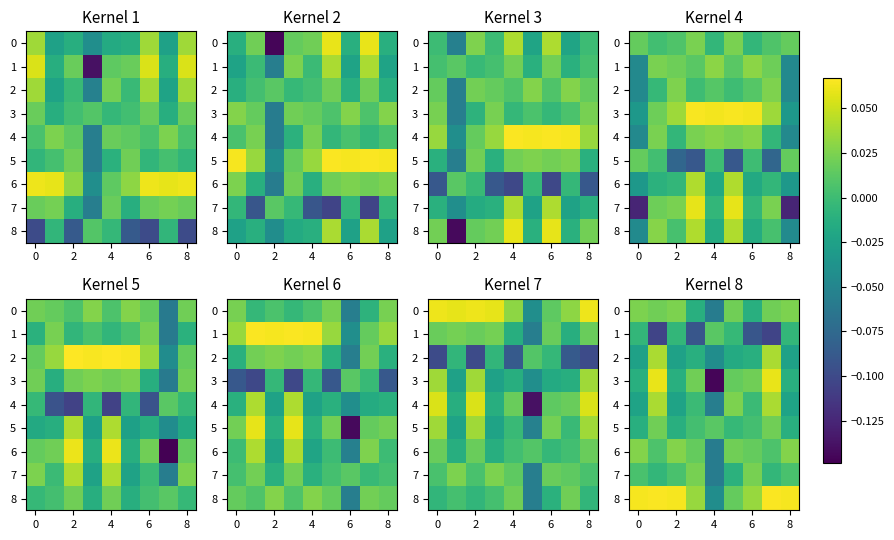

What is the spread (max minus min) of values at 4?

0.2